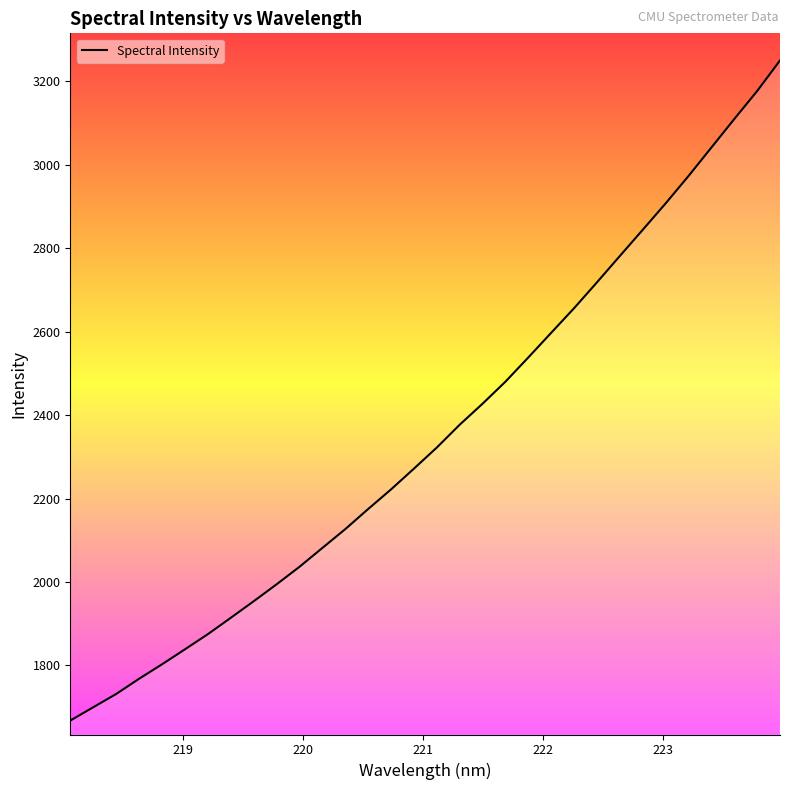

What is the smallest value displayed?

1667.8